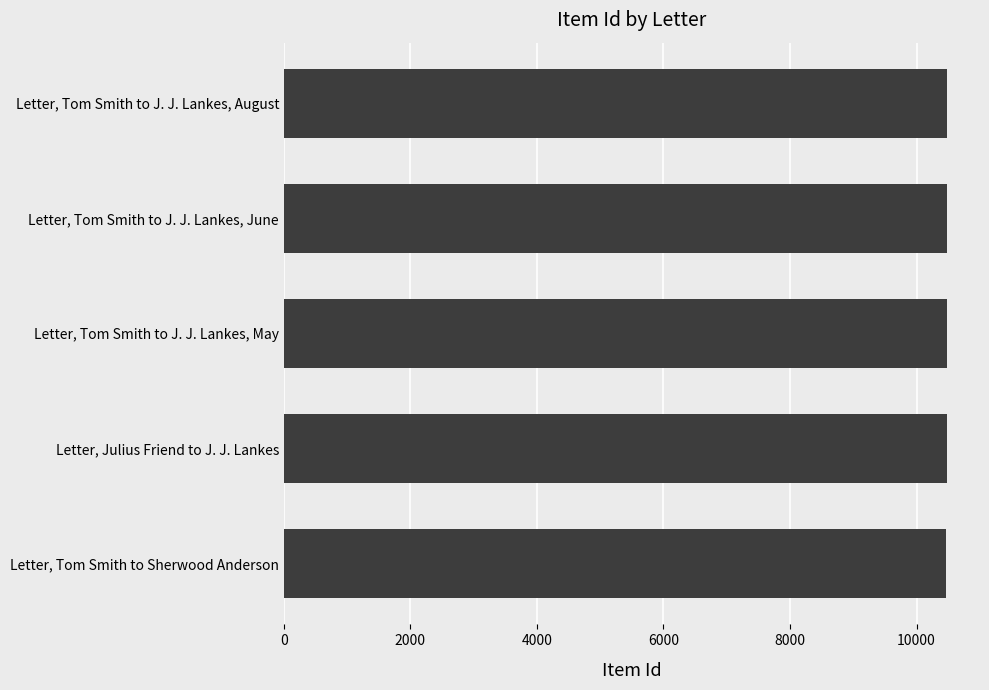

What is the maximum value shown in the chart?

10479